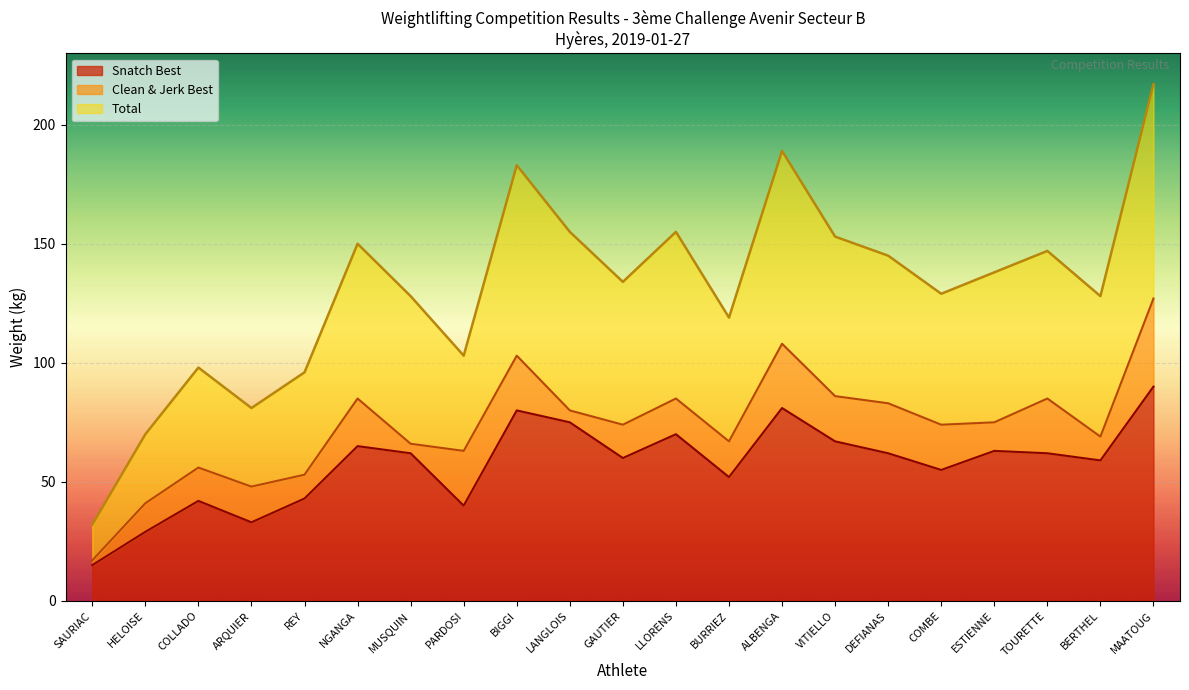

True or false: Clean & Jerk Best and Snatch Best cross at least once.

False